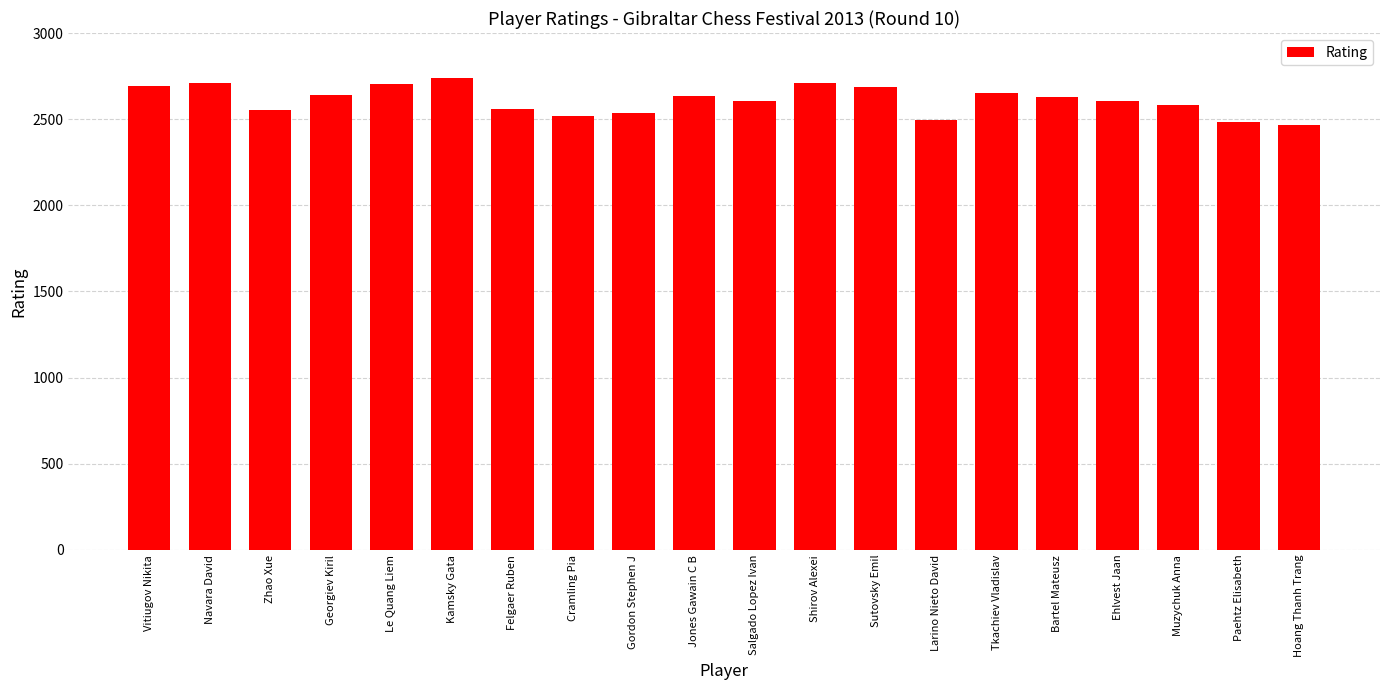

Which category has the highest value across all series?

Kamsky Gata